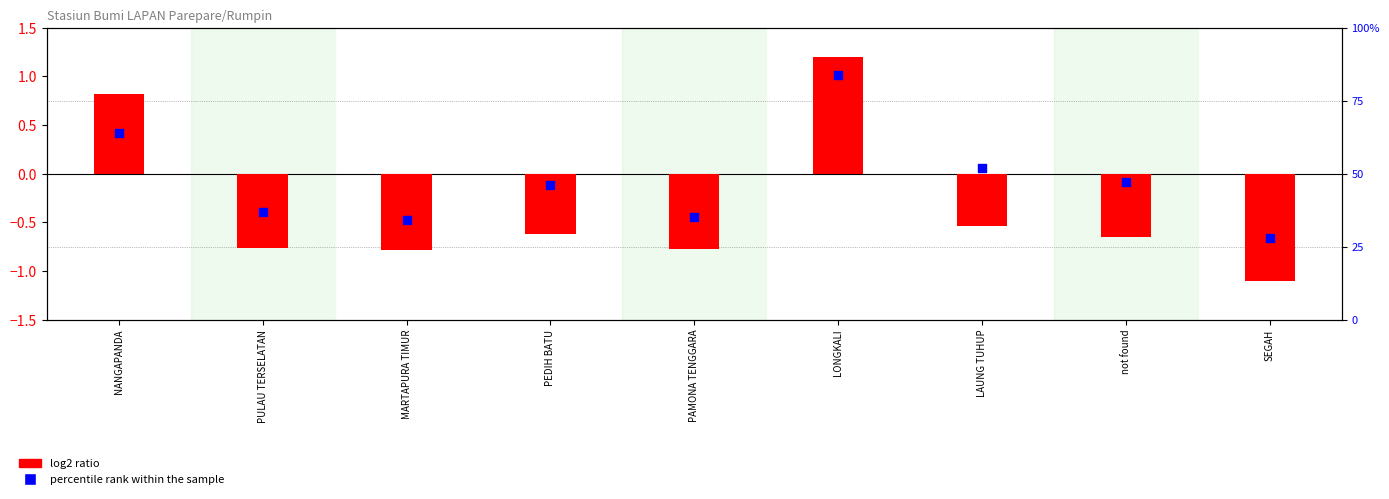

What is the total value across all series at SEGAH?

26.9